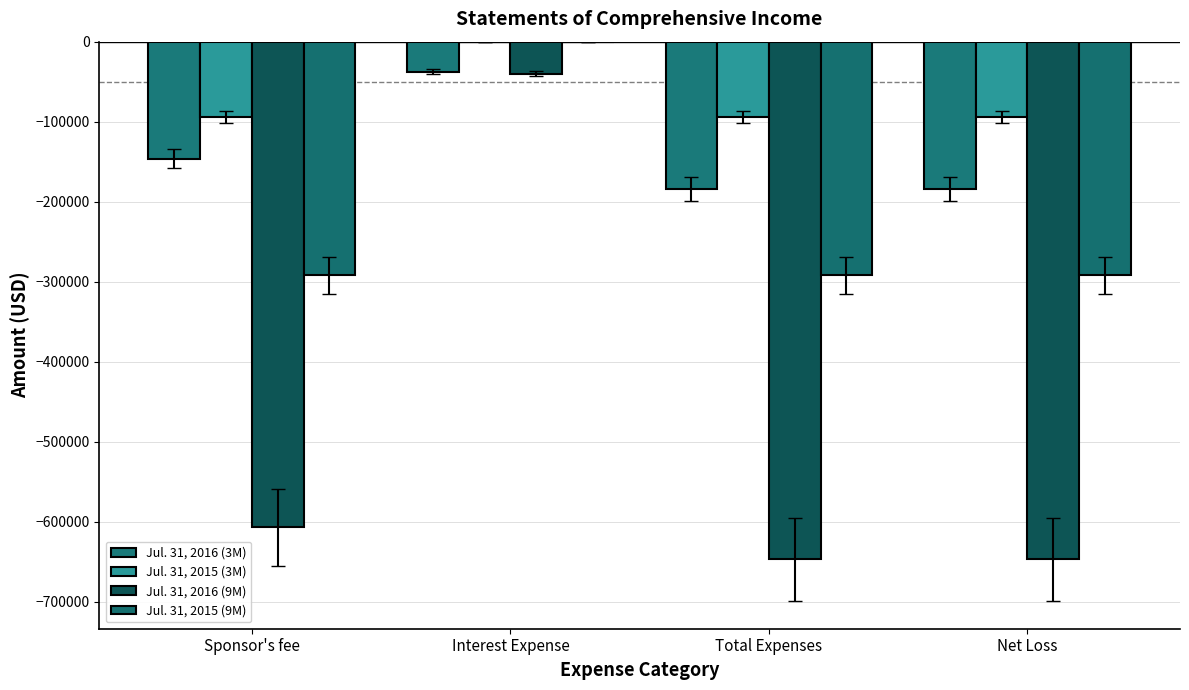

What is the smallest value displayed?

-647040